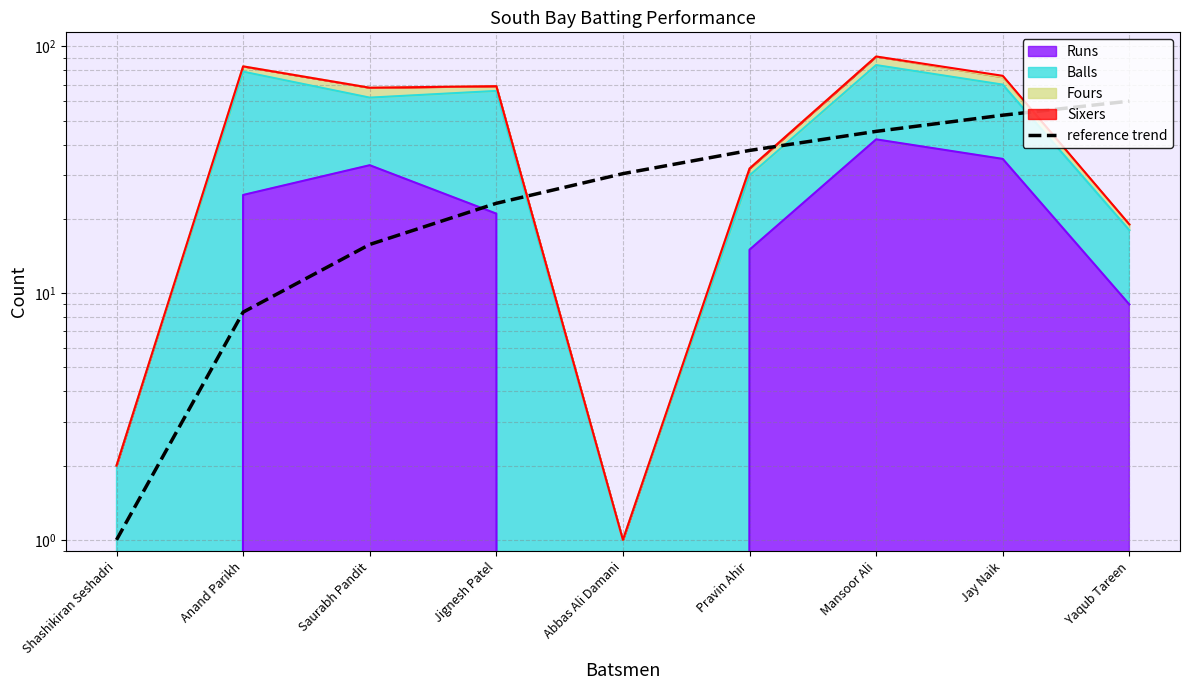

What is the average value?

30.5